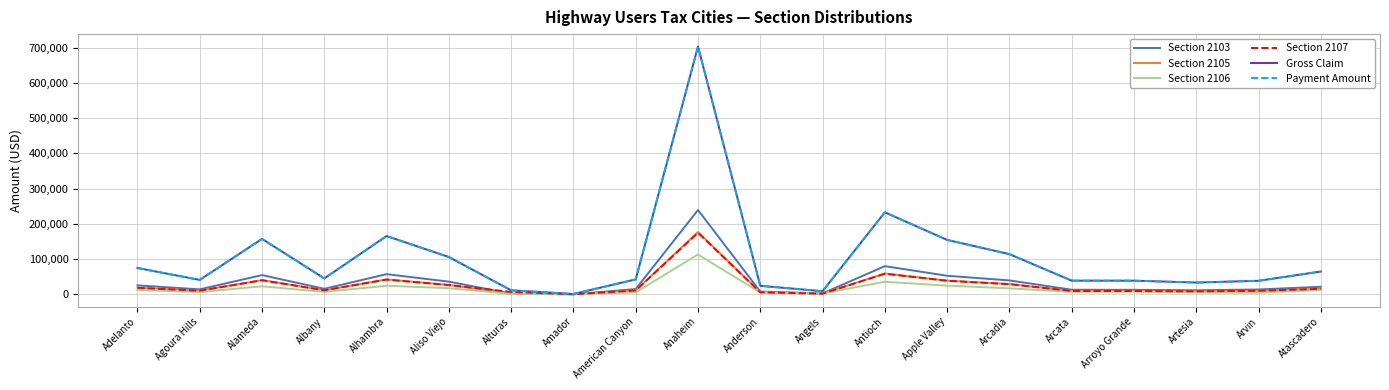

At Apple Valley, list the series in order from largest to smallest.

Gross Claim, Payment Amount, Section 2103, Section 2105, Section 2107, Section 2106